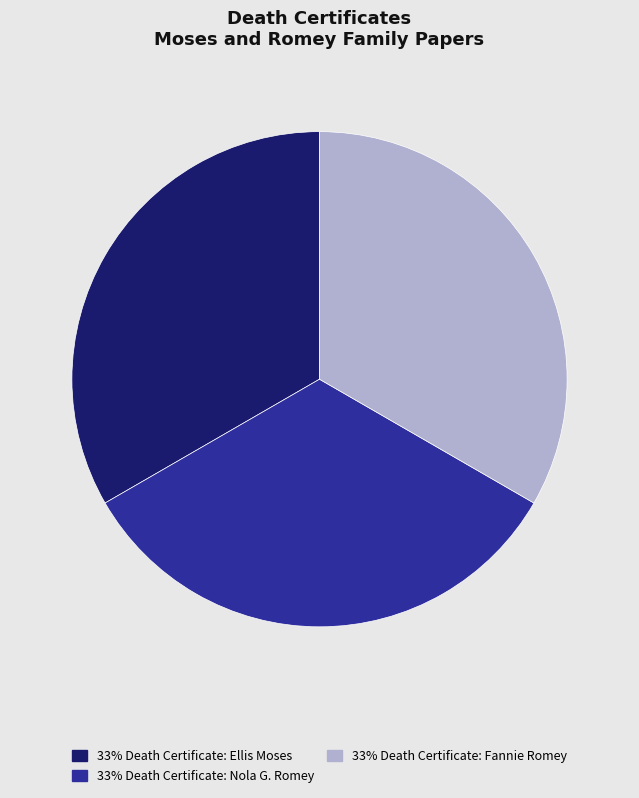

What is the ratio of the value at 33% Death Certificate: Nola G. Romey to the value at 33% Death Certificate: Fannie Romey?

1.0